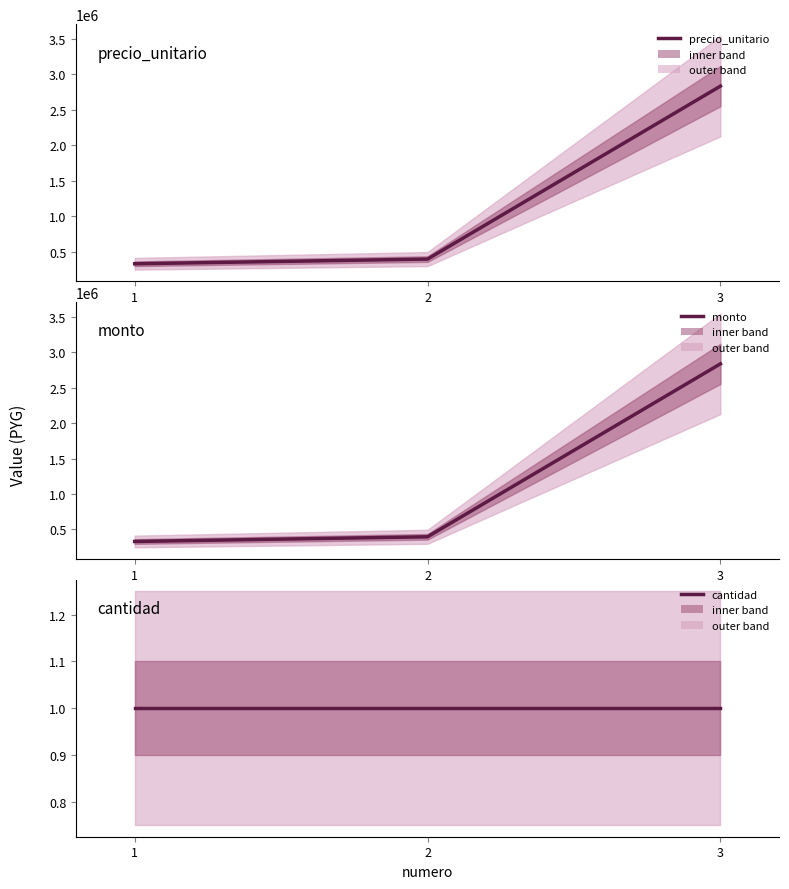

The value of monto at 3 is 4286368. True or false?

False